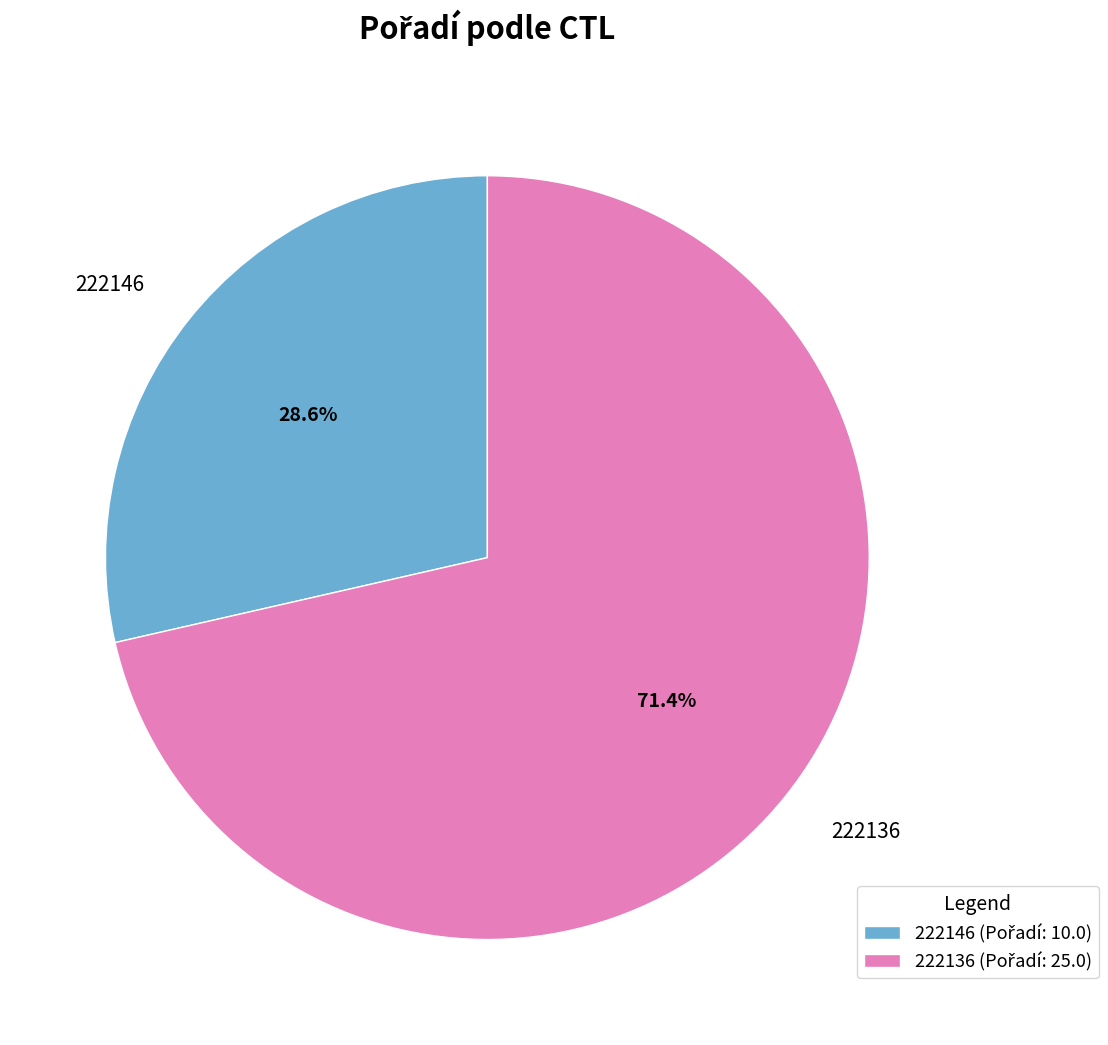

Which has a higher value, 222146 or 222136?

222136